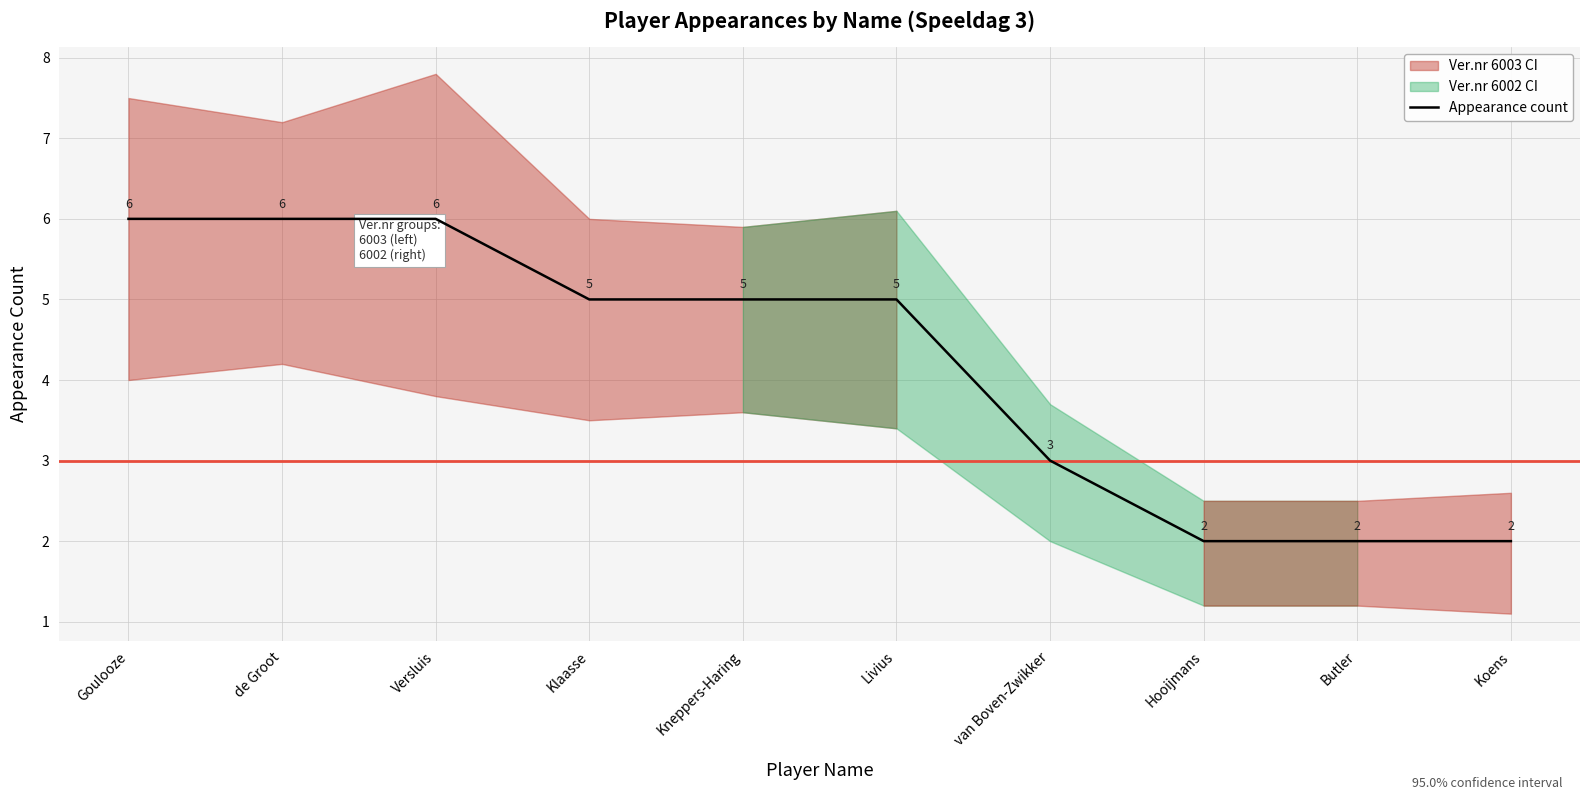

Reading left to right, list all the values displayed in this chart.

Goulooze=6	de Groot=6	Versluis=6	Klaasse=5	Kneppers-Haring=5	Livius=5	van Boven-Zwikker=3	Hooijmans=2	Butler=2	Koens=2